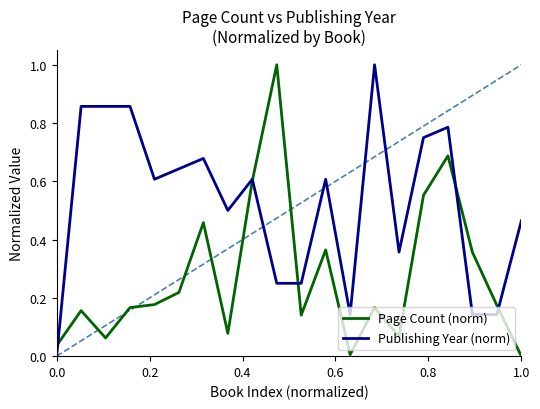

Which series has the largest total across all categories?

Publishing Year (norm)